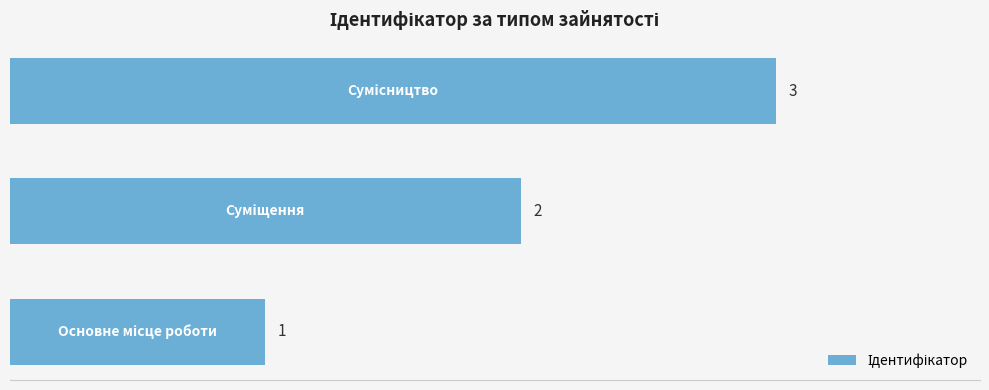

What is the sum of all values?

6